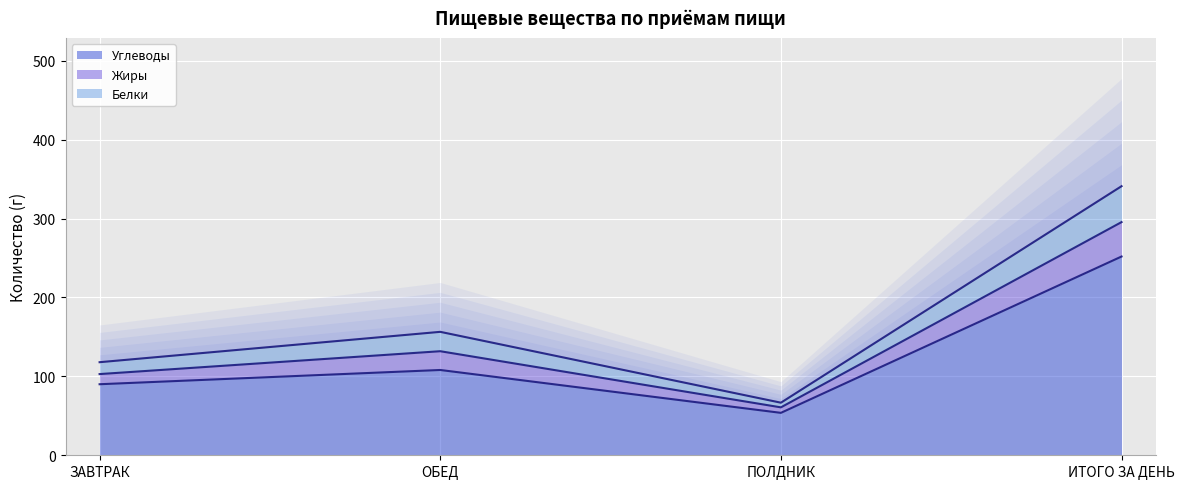

What is the difference between the Углеводы values at ЗАВТРАК and ИТОГО ЗА ДЕНЬ?

161.9